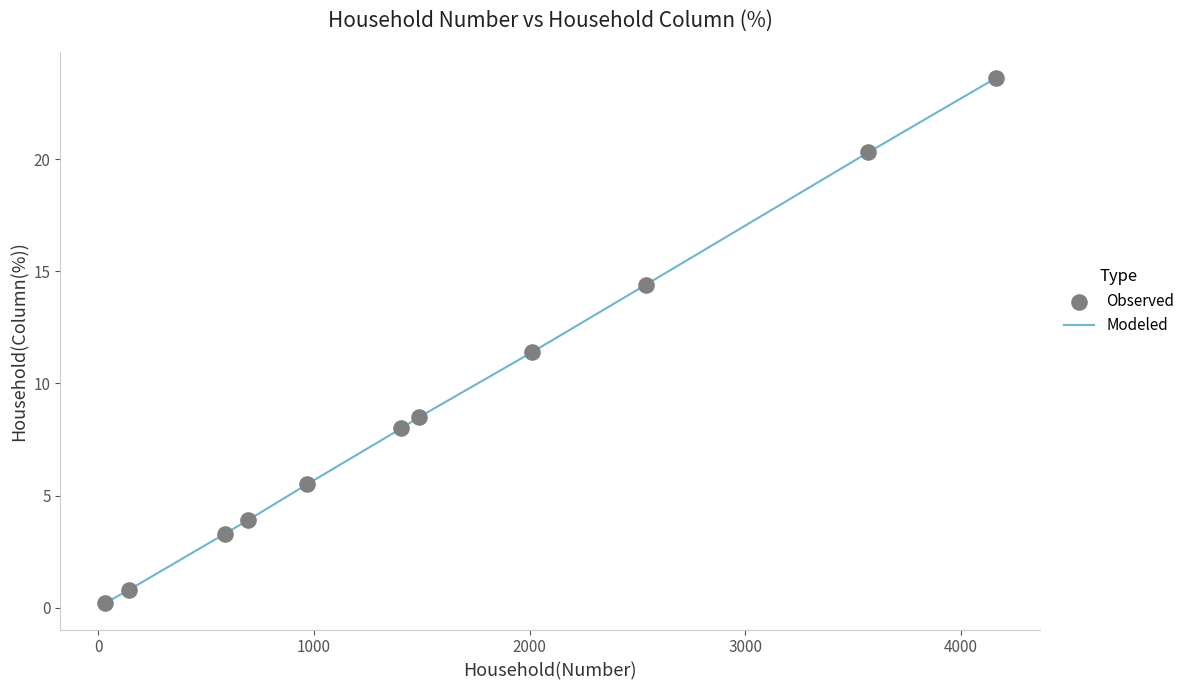

What is the difference between the maximum and minimum values?

23.4